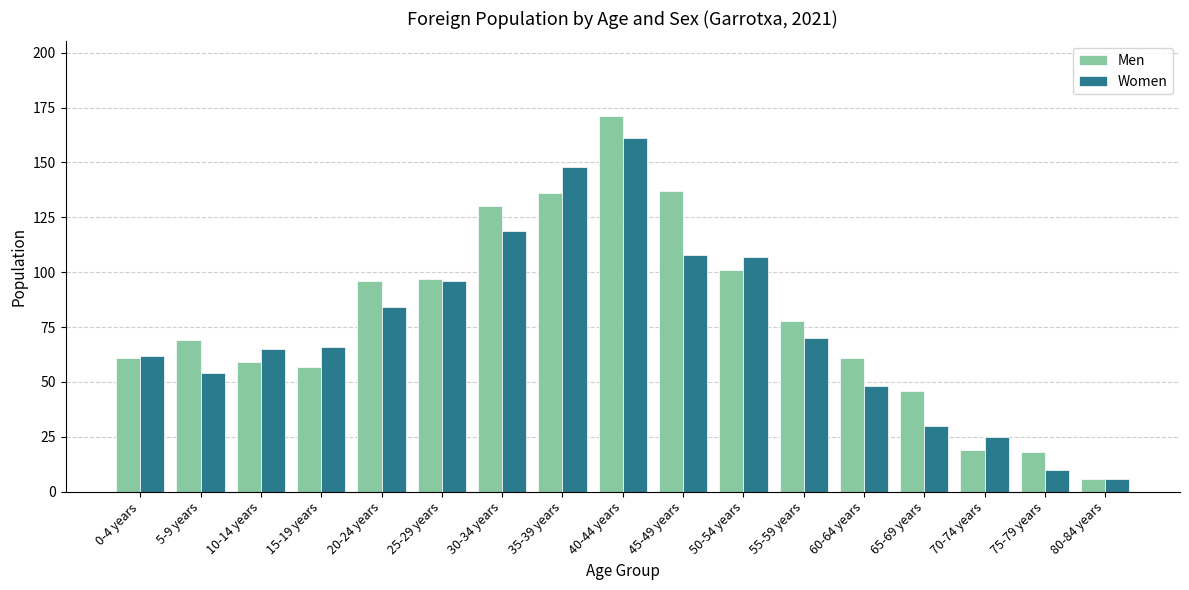

True or false: Women has a value of 6 at 80-84 years.

True